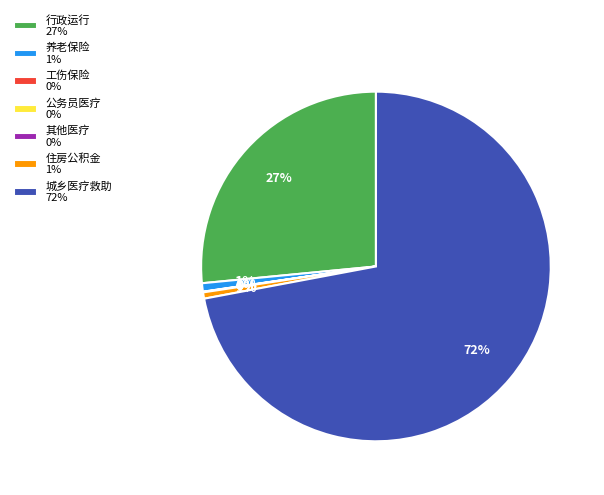

Is it true that 住房公积金 1% is 11% of the pie?

False